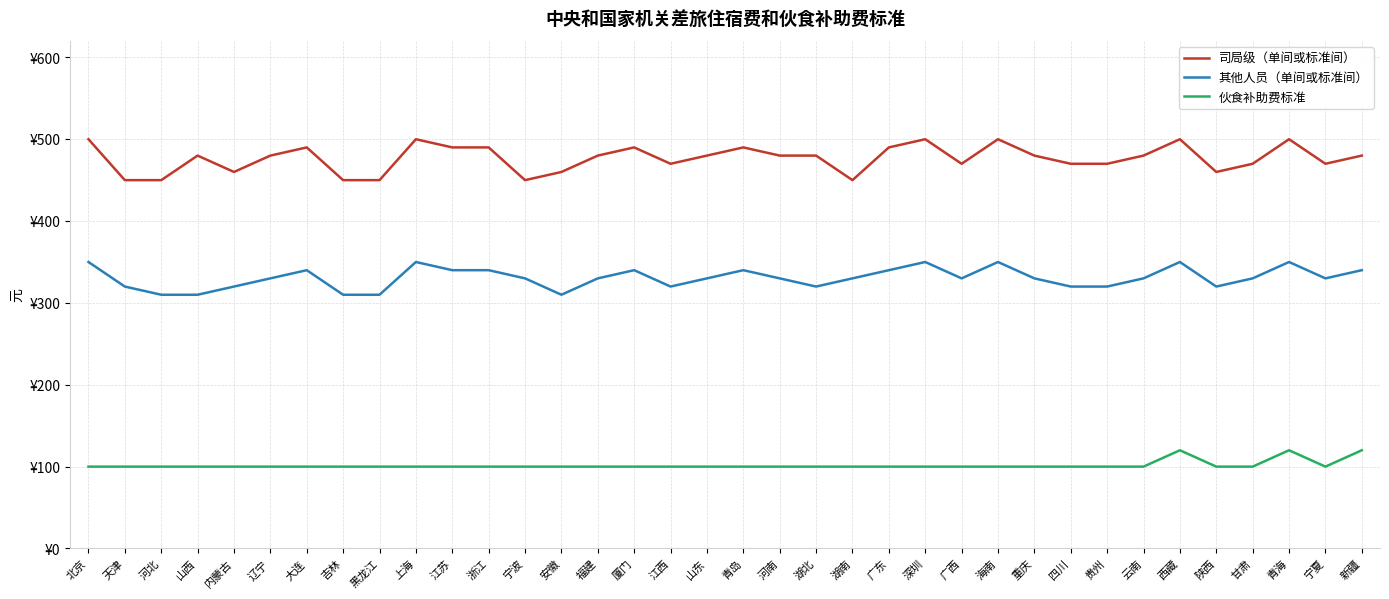

What are all the series names shown in the legend?

司局级（单间或标准间）, 其他人员（单间或标准间）, 伙食补助费标准